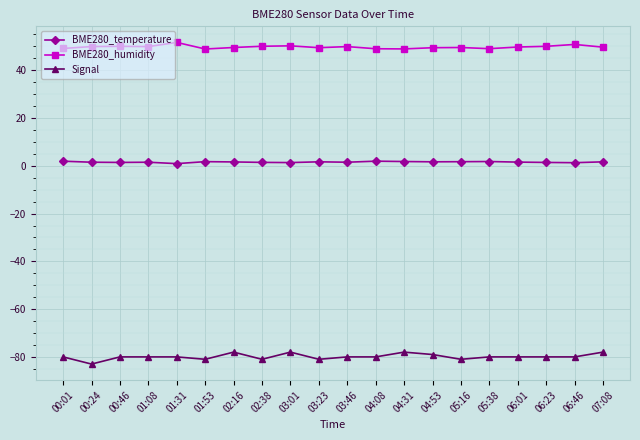

List the series in order of their overall mean, lowest first.

Signal, BME280_temperature, BME280_humidity